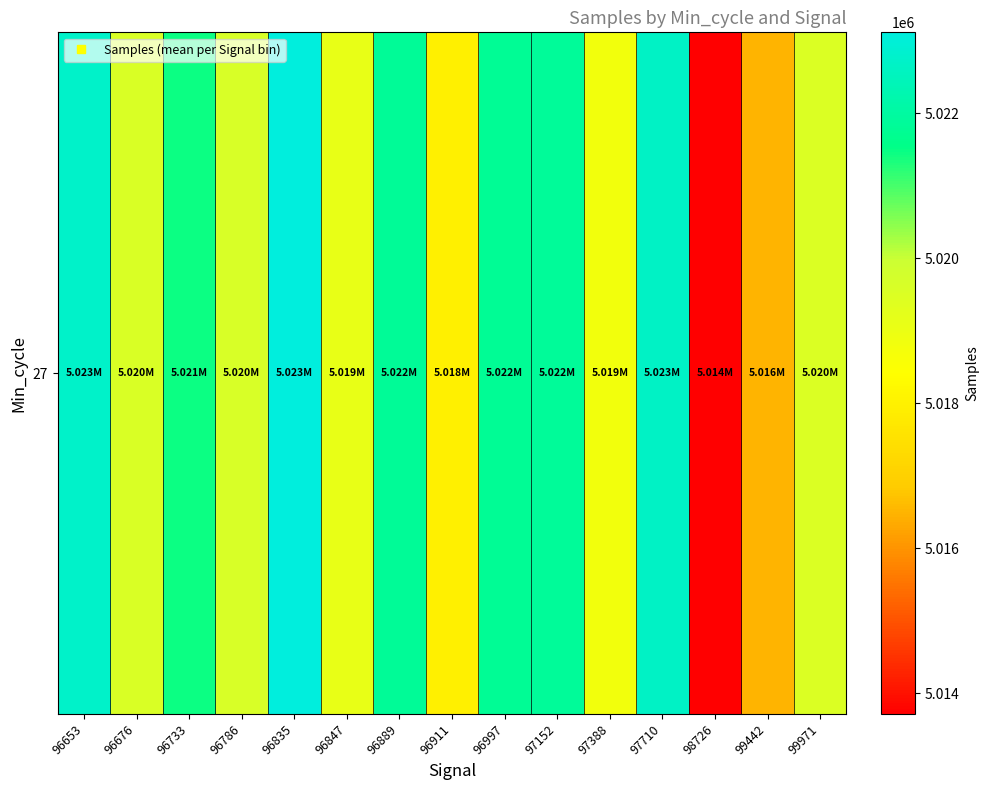

What is the maximum value shown in the chart?

5023113.0